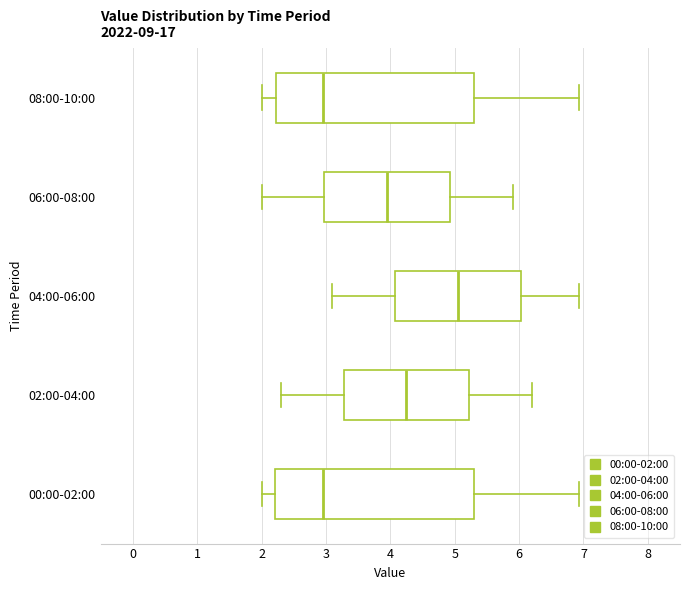

Reading bottom to top, transcribe this box plot: for each box, give where its median line is, the range the box spans, and where its two whiskers end, as read against the x-axis. The values are not printed on the chart, so give them approximately, as read against the axis.

00:00-02:00: median 3.0, box 2.2 to 5.3, whiskers 2.0 to 6.9
02:00-04:00: median 4.3, box 3.3 to 5.2, whiskers 2.3 to 6.2
04:00-06:00: median 5.1, box 4.1 to 6.0, whiskers 3.1 to 6.9
06:00-08:00: median 4.0, box 3.0 to 4.9, whiskers 2.0 to 5.9
08:00-10:00: median 3.0, box 2.2 to 5.3, whiskers 2.0 to 6.9